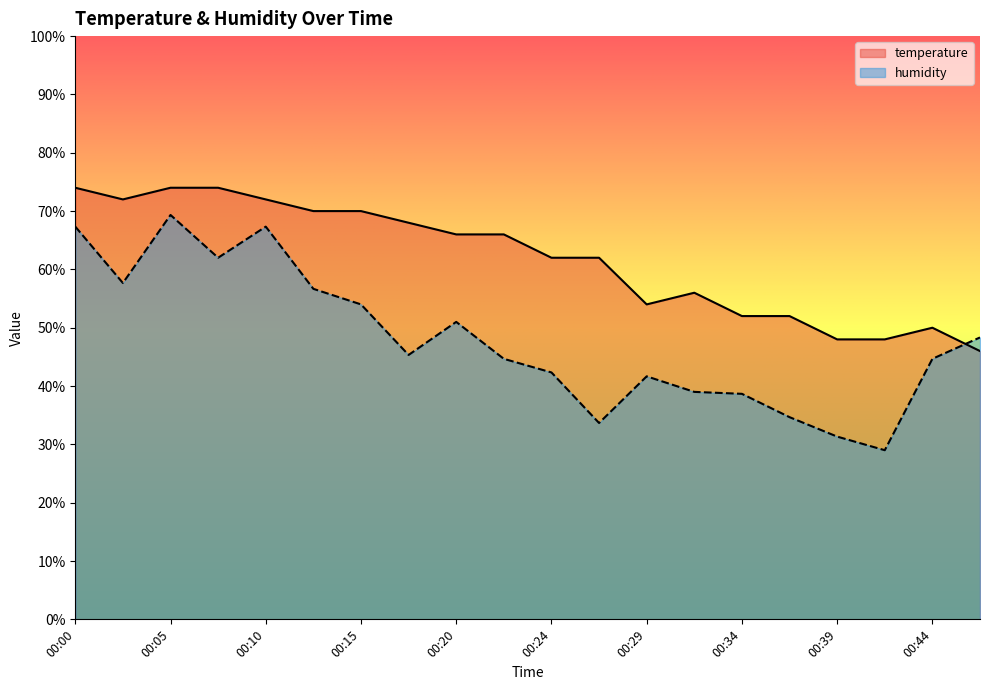

Does the chart have visible grid lines?

No